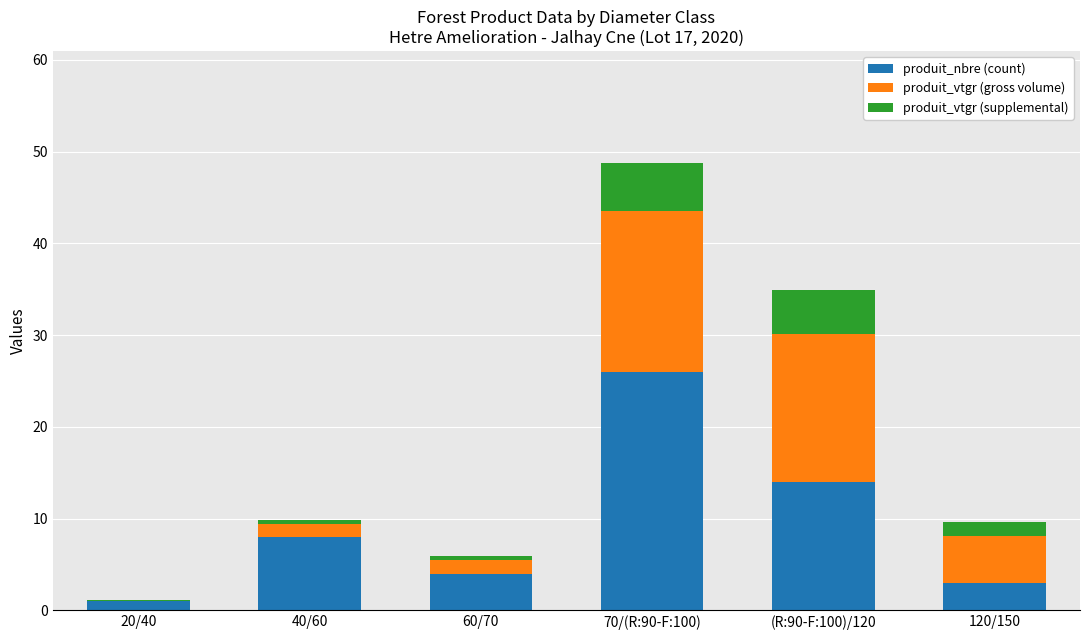

At which category is the sum across all series the highest?

70/(R:90-F:100)